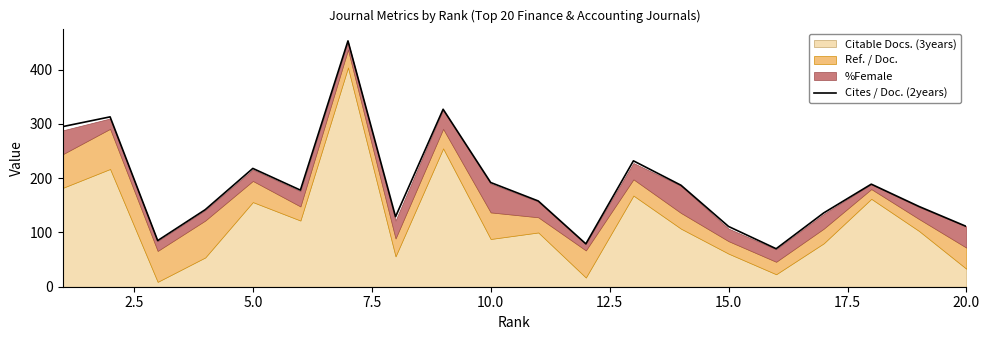

How many interior local peaks (higher than both neighbors) does the data have?

6